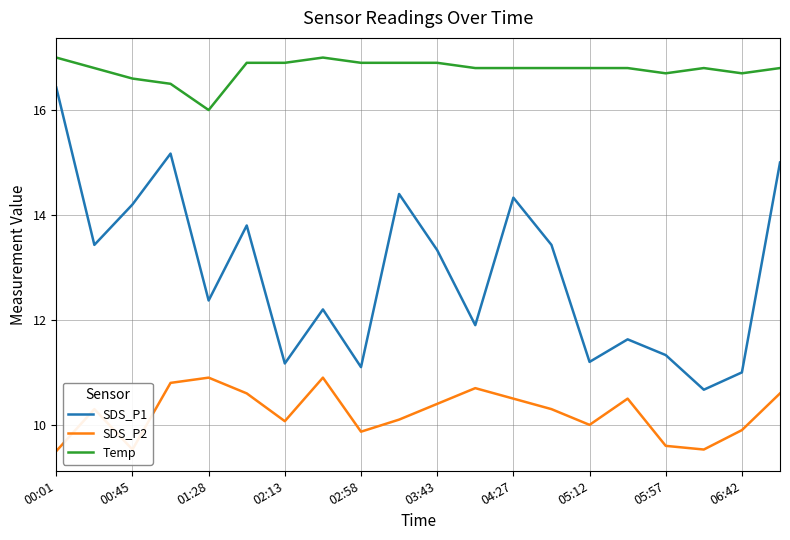

What is the minimum value shown in the chart?

9.5